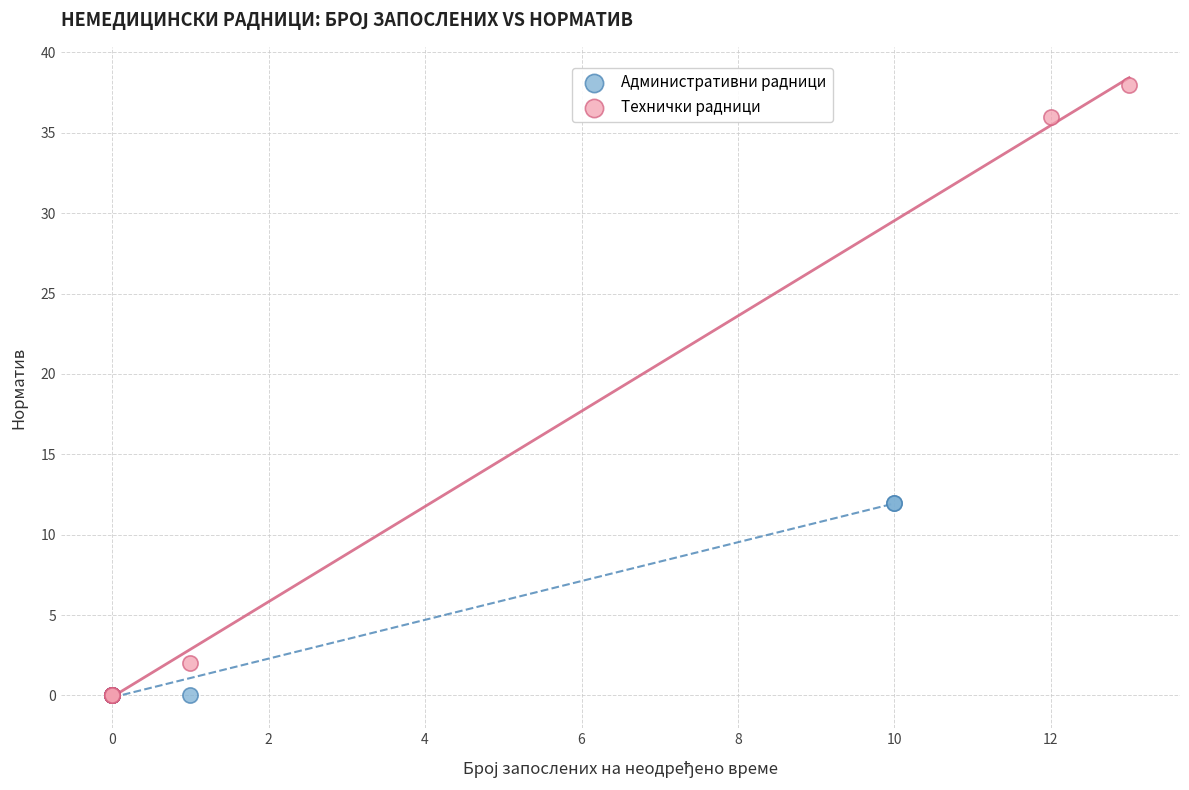

Which series reaches the maximum Y coordinate?

Технички радници